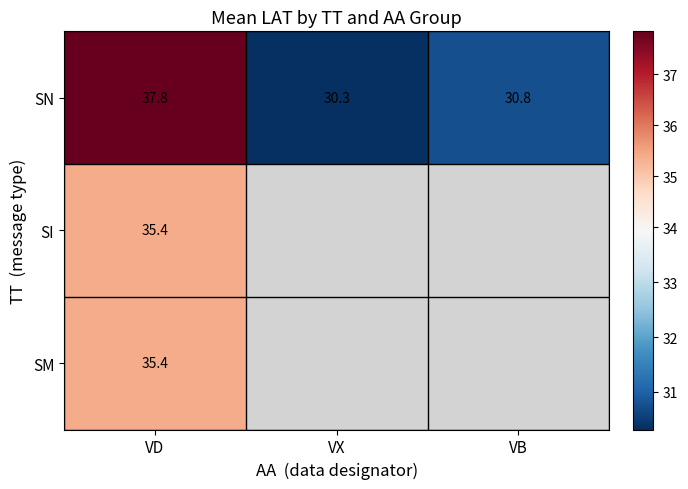

Which category has the highest value in the SN series?

VD